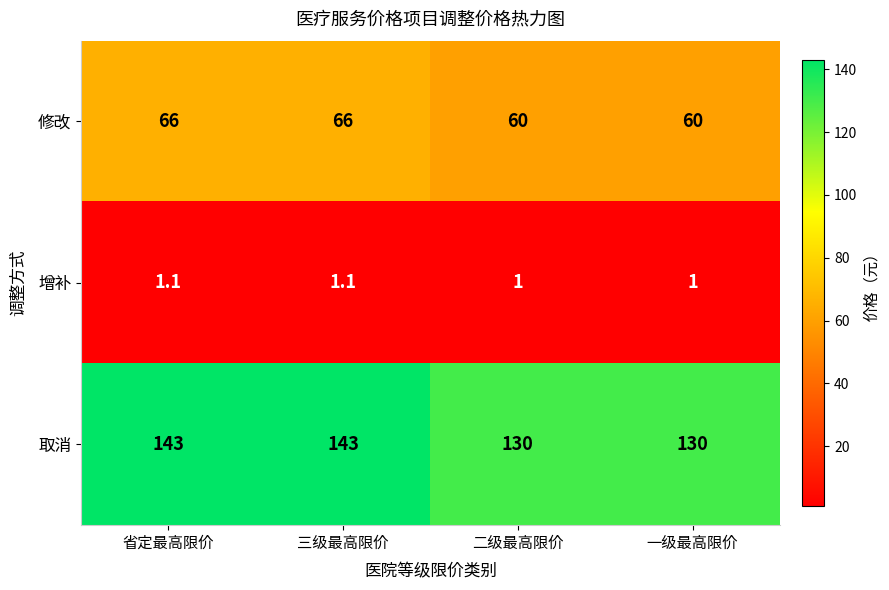

Reading left to right, list all the values displayed in this chart.

修改: 66.0	66.0	60.0	60.0
增补: 1.1	1.1	1.0	1.0
取消: 143.0	143.0	130.0	130.0